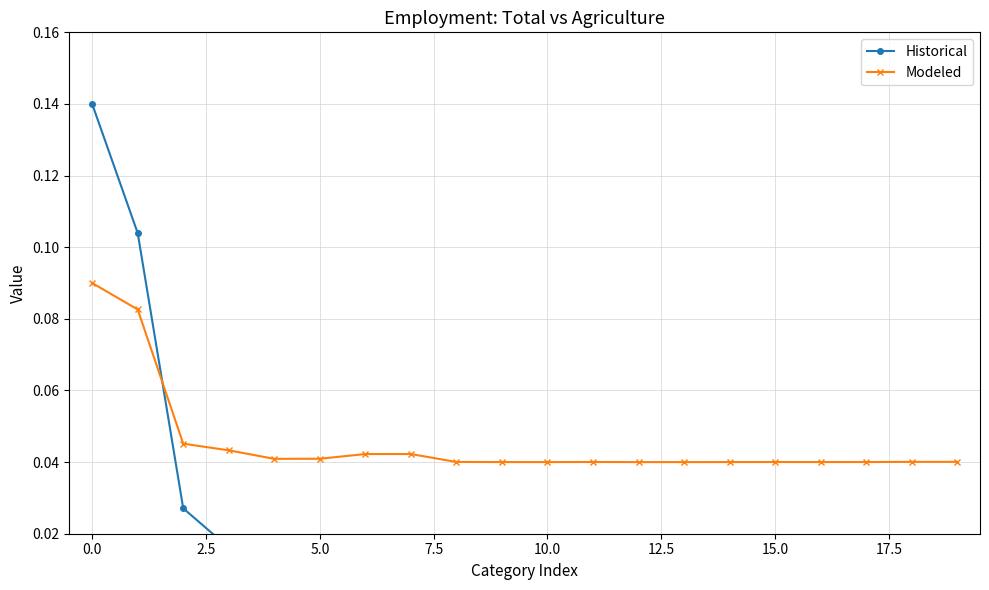

In Modeled, how many points are higher than both neighbors (excluding endpoints)?

2